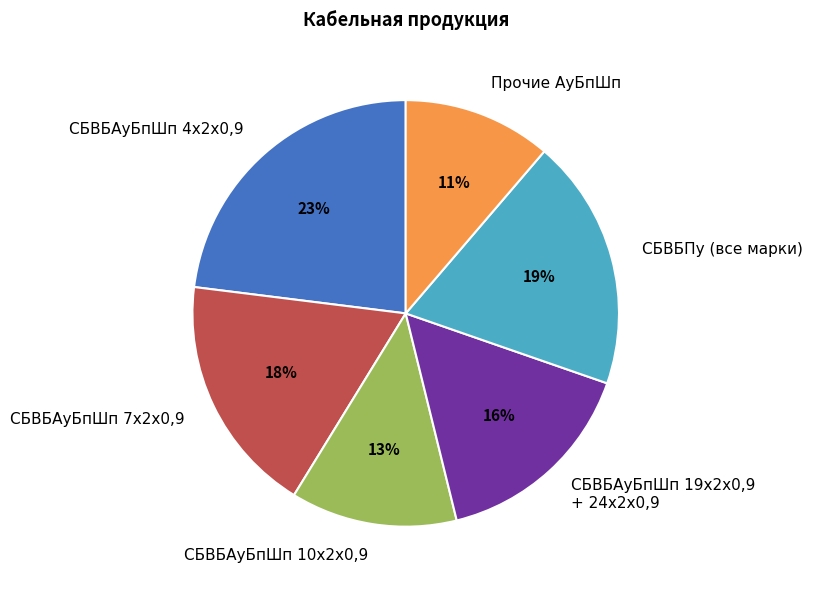

To the nearest percent, what percentage of the pie is СБВБАуБпШп 4х2х0,9?

23%